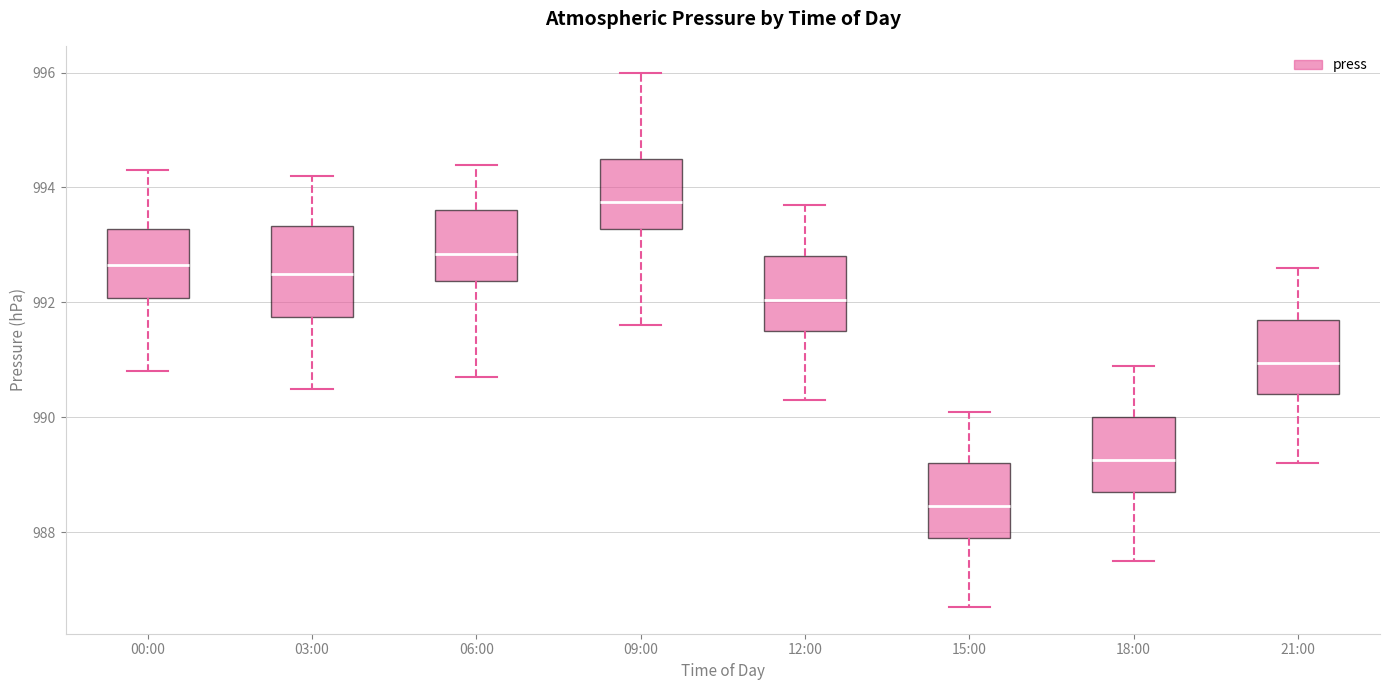

Where does the median line of the box for 06:00 sit on the y-axis? The values are not printed on the chart, so give them approximately, as read against the axis.

992.8